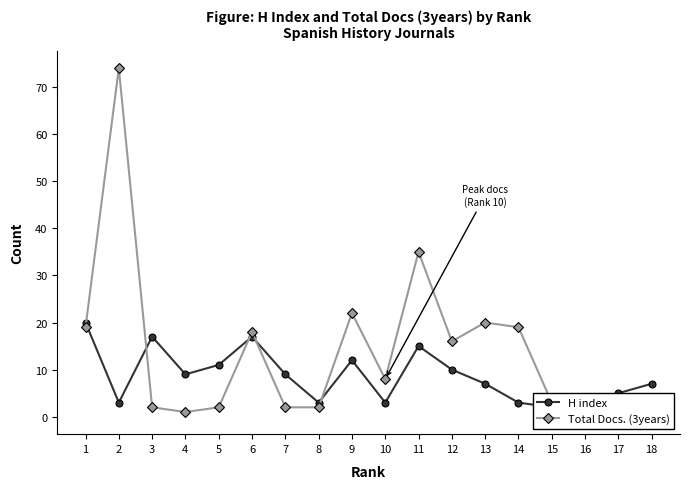

Where does the H index series first go above 9?

1